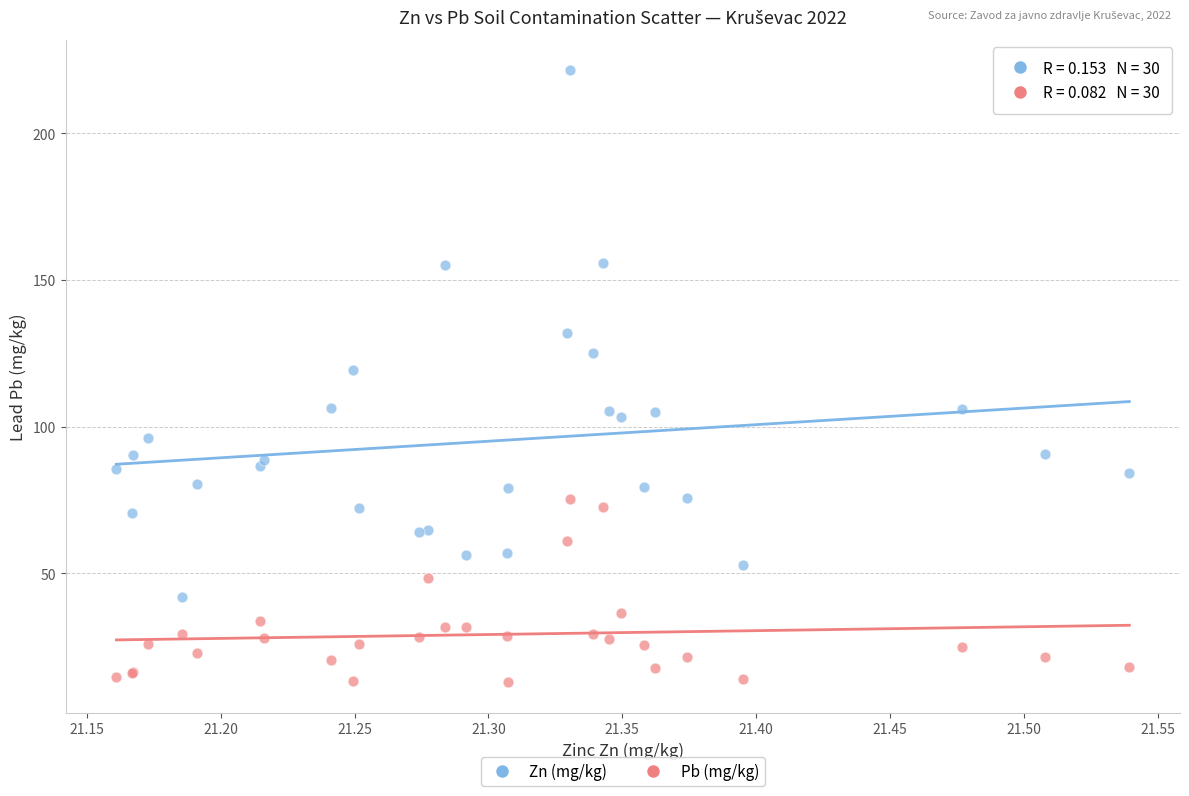

Across all series, what Y value is closest to 117?

119.4